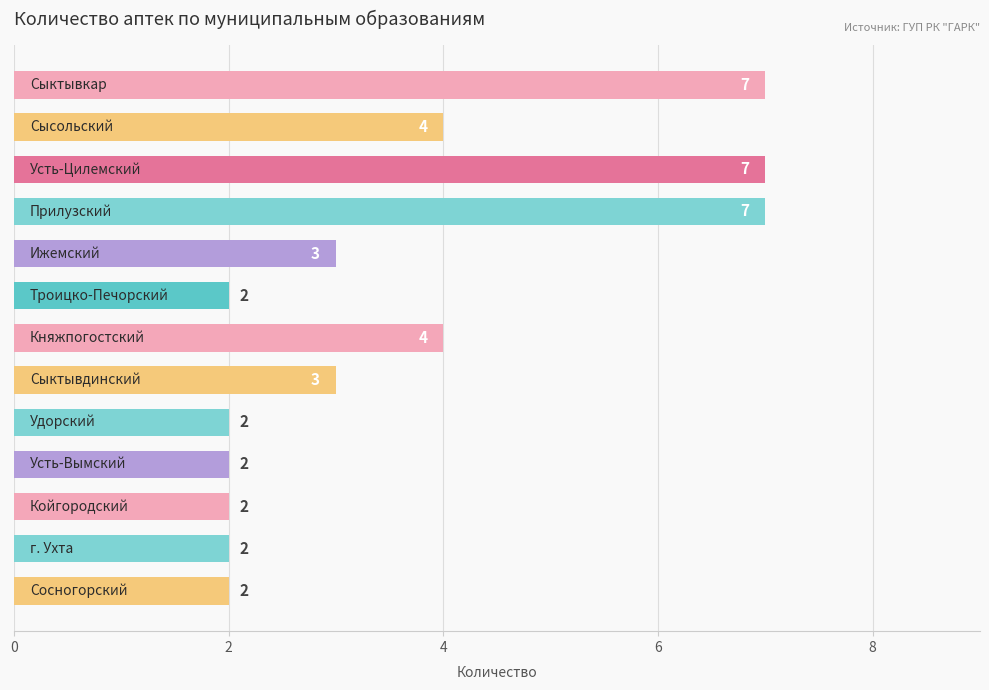

What is the value of the 4th bar from the top?

7